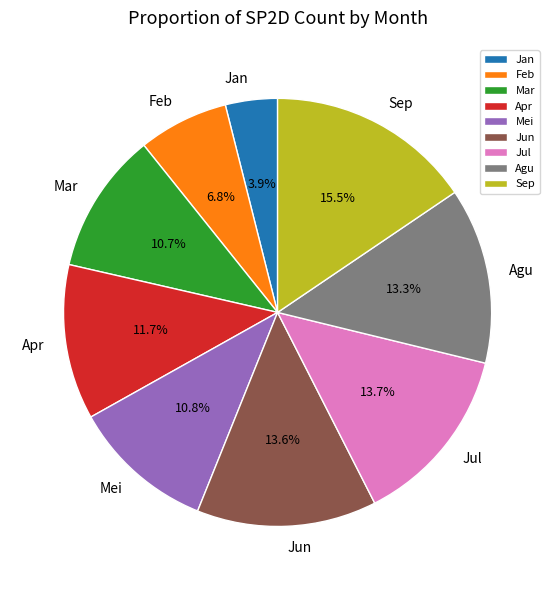

What percentage do Mei and Jan together represent?

14.7%